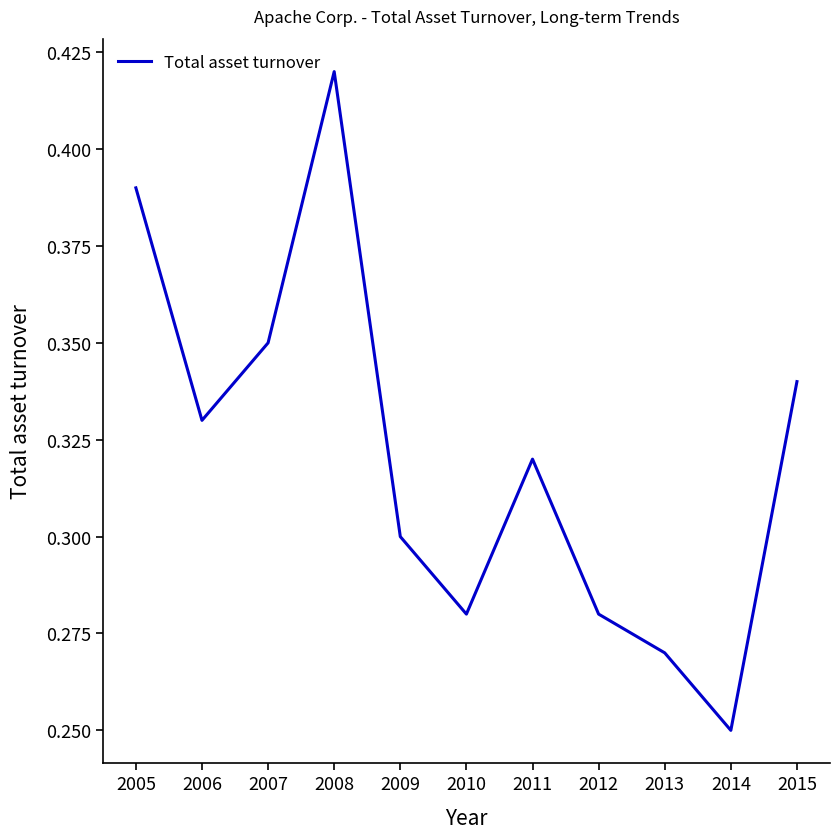

Where is the first local minimum?

2006